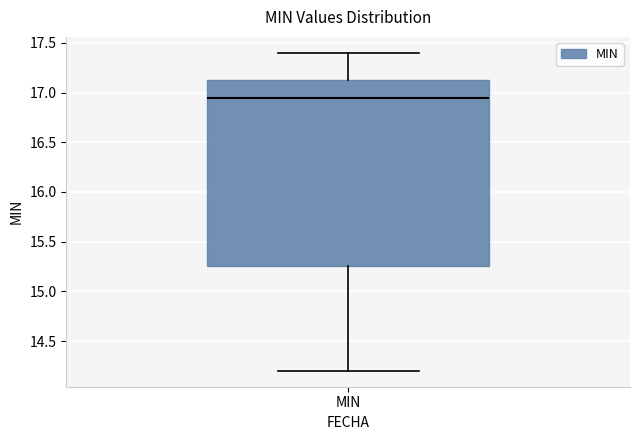

Where does the upper whisker of the box for MIN end on the y-axis? The values are not printed on the chart, so give them approximately, as read against the axis.

17.40